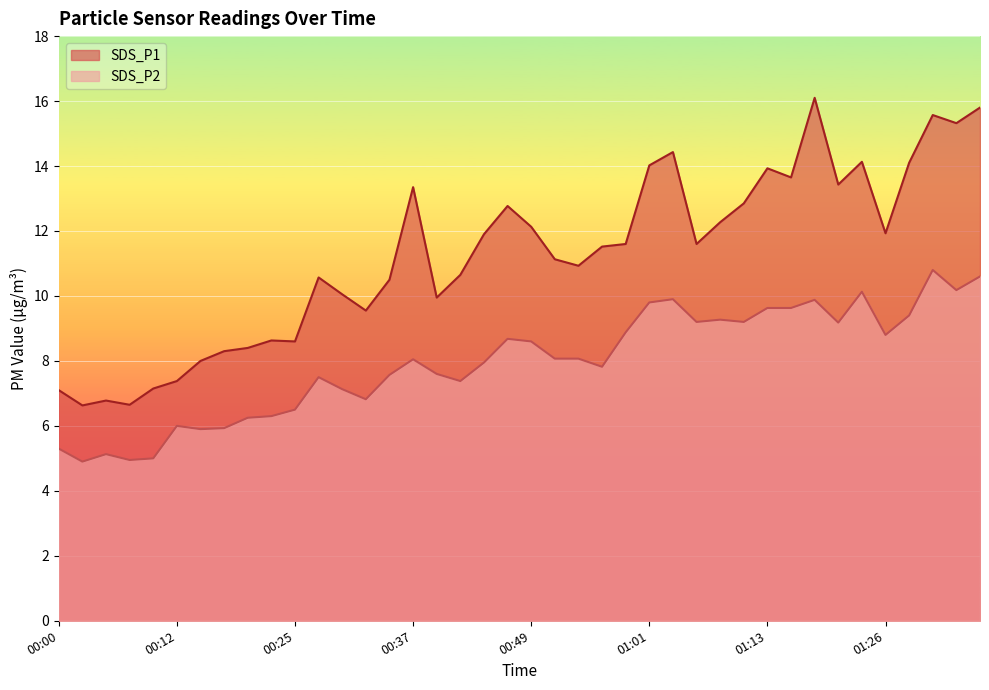

Which category has the highest value in the SDS_P1 series?

01:18